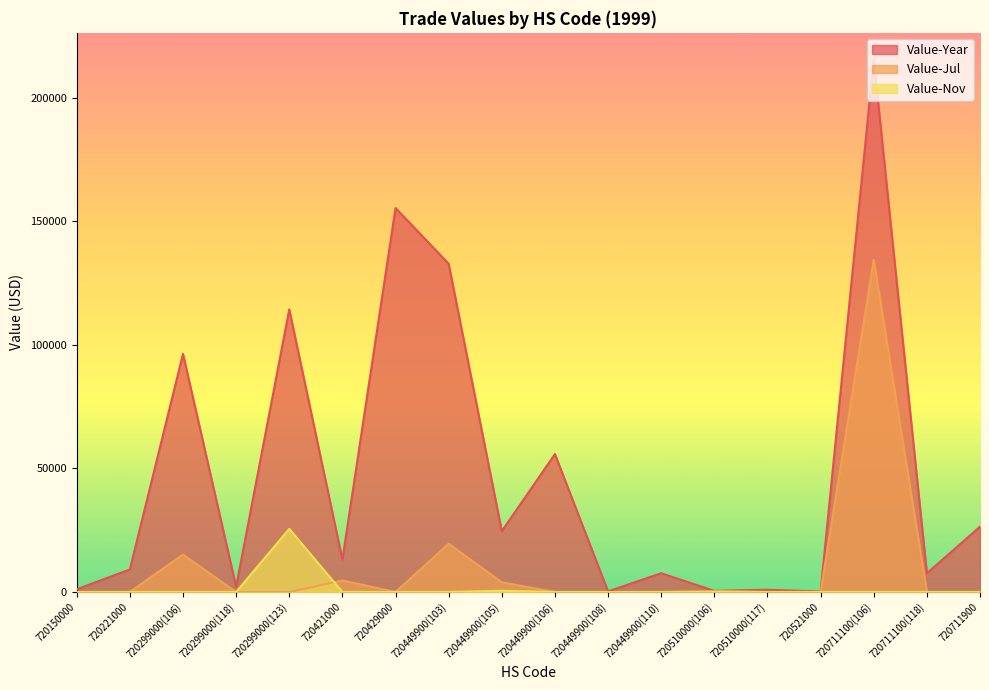

At which label does Value-Nov reach its peak?

720299000(123)